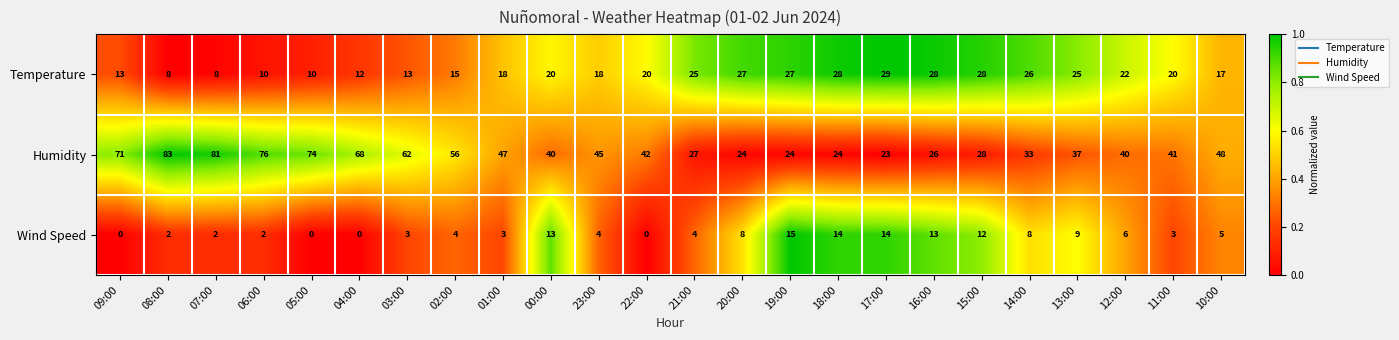

List the series in order of their peak value, highest first.

Humidity, Temperature, Wind Speed